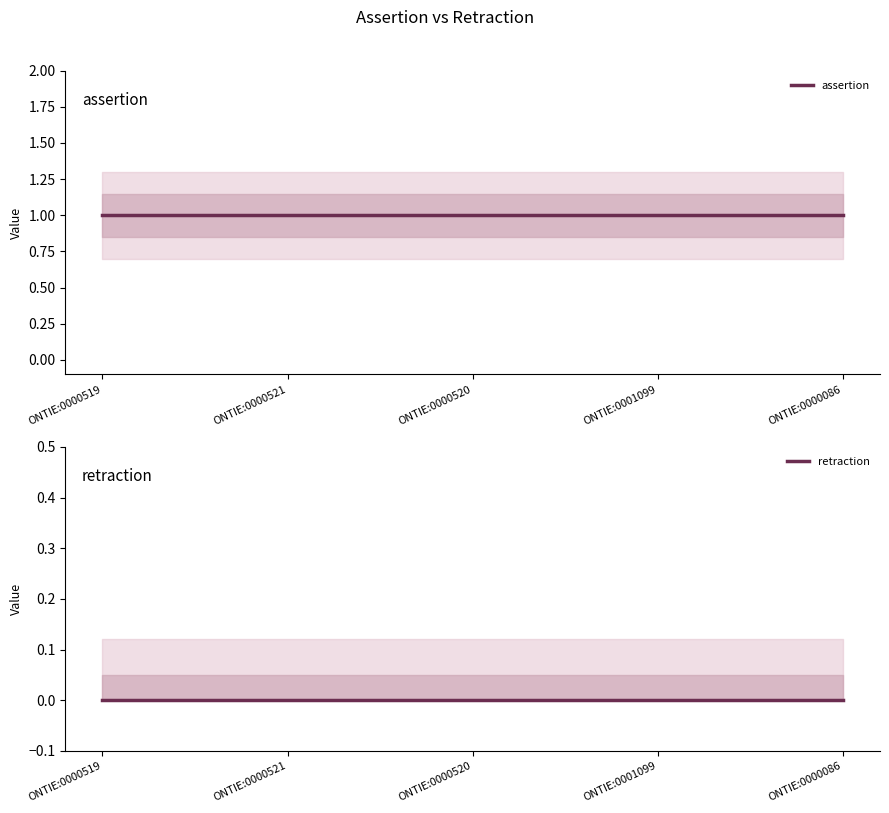

Which has a higher value, ONTIE:0001099 or ONTIE:0000519?

ONTIE:0001099